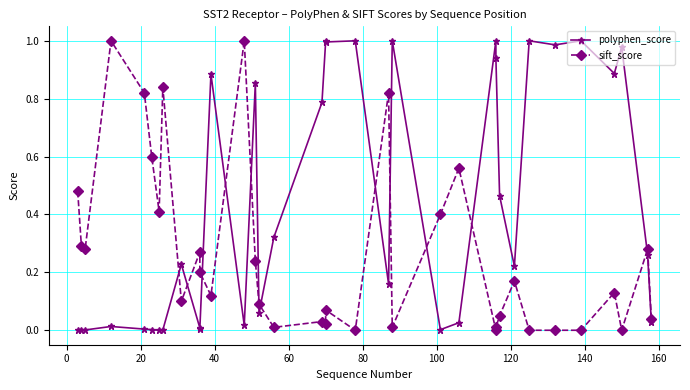

What is the difference between the second highest and minimum values in the polyphen_score series?

1.0